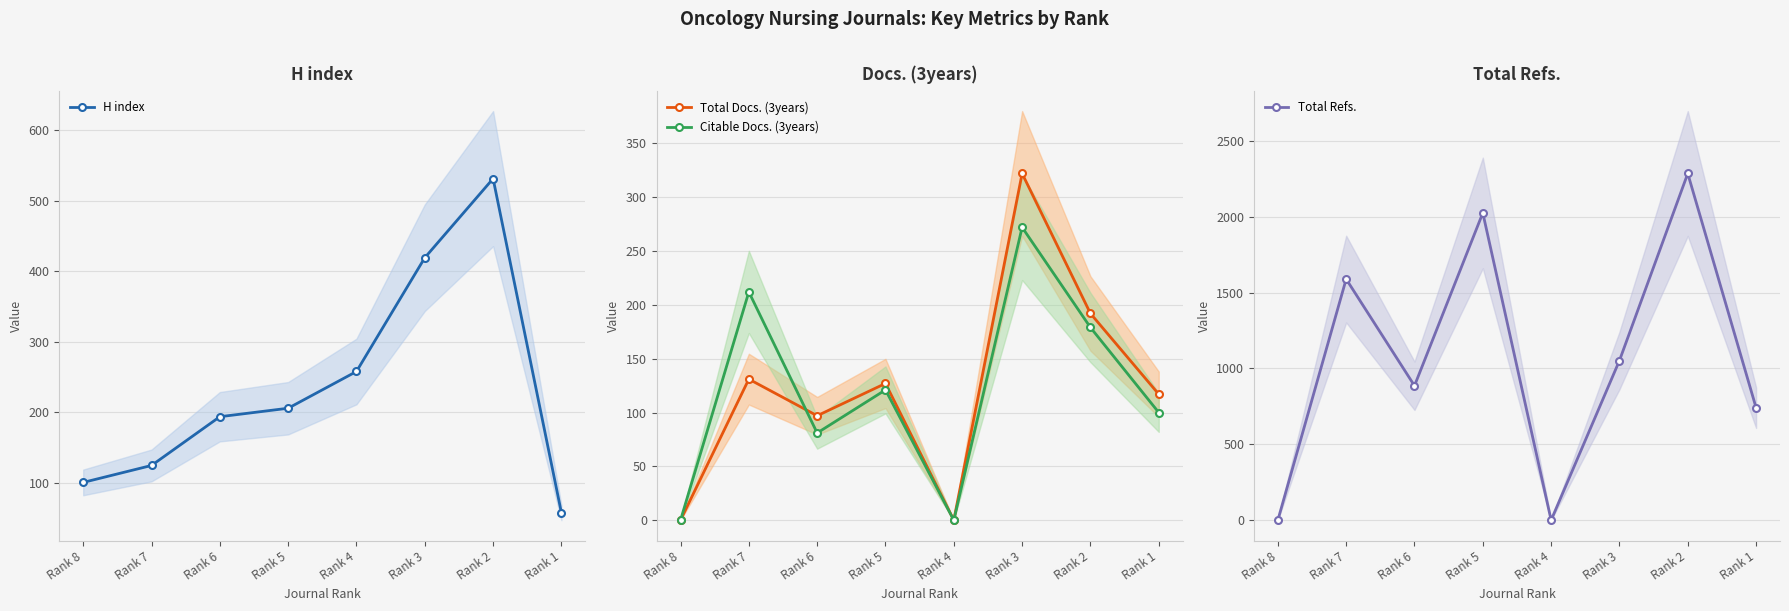

What is the difference between the second highest and minimum values in the Total Docs. (3years) series?

192